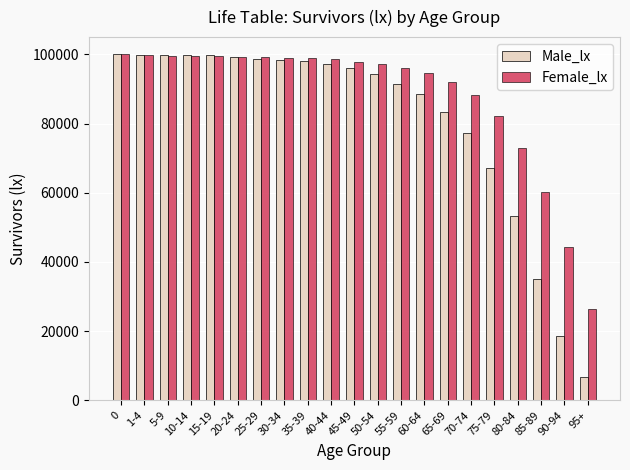

At which label is Female_lx closest to 63250?

85-89